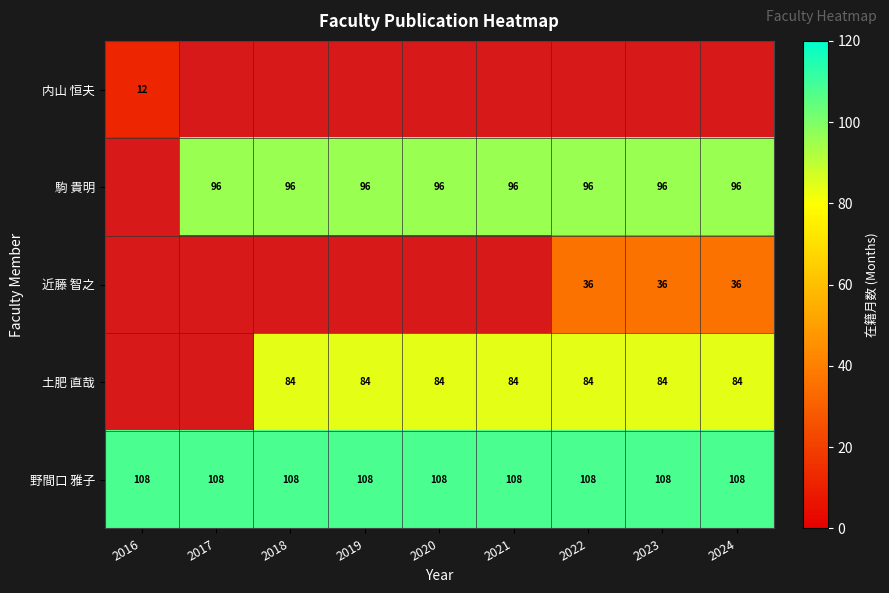

Is it true that 近藤 智之 equals 36 at 2022?

True